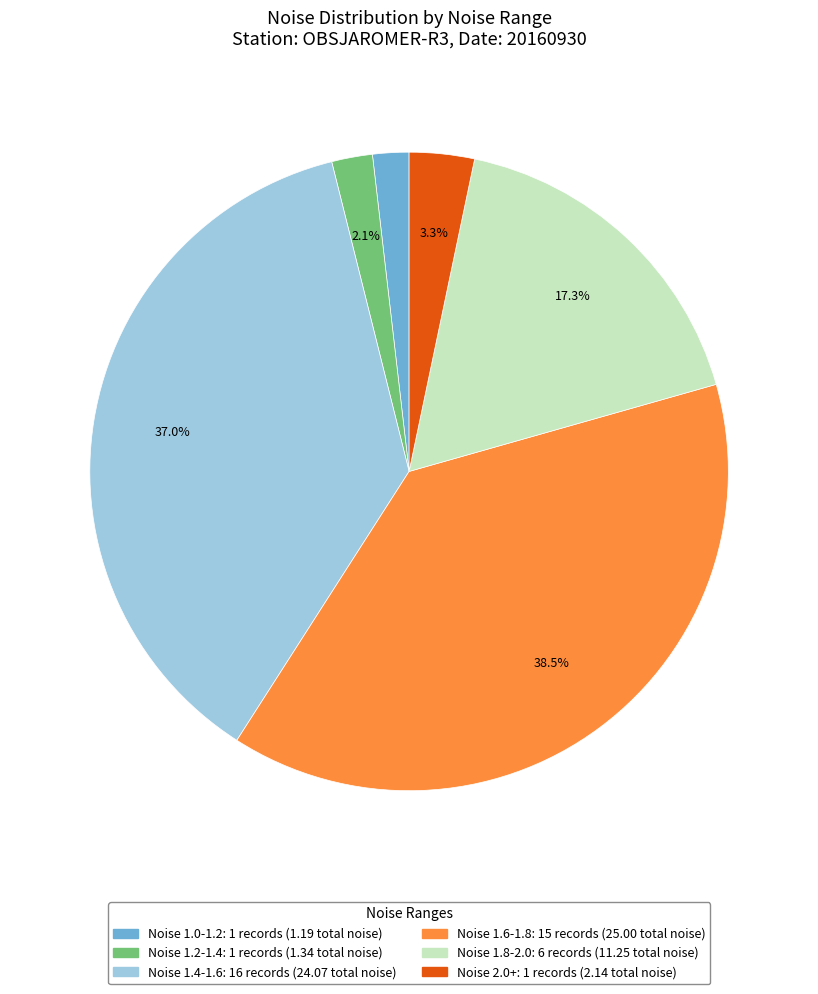

Count the number of slices in the pie.

6